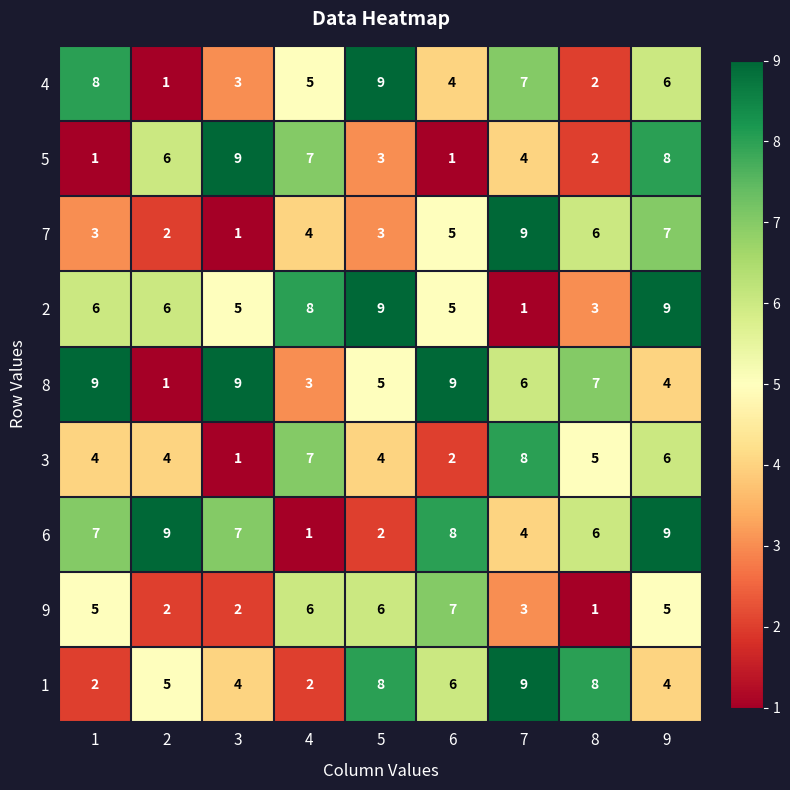

What is the total value across all series at 8?

40